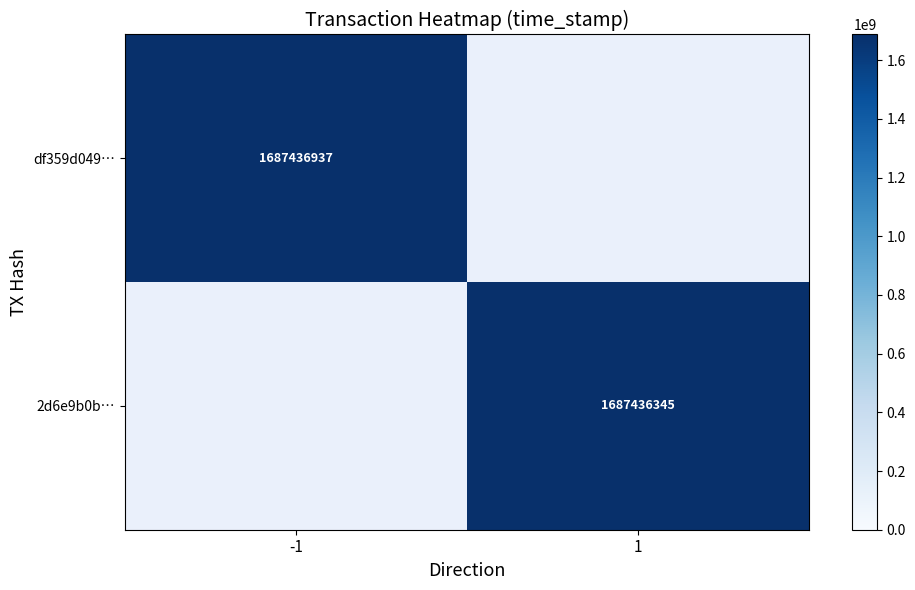

At which category is the sum across all series the highest?

direction_-1